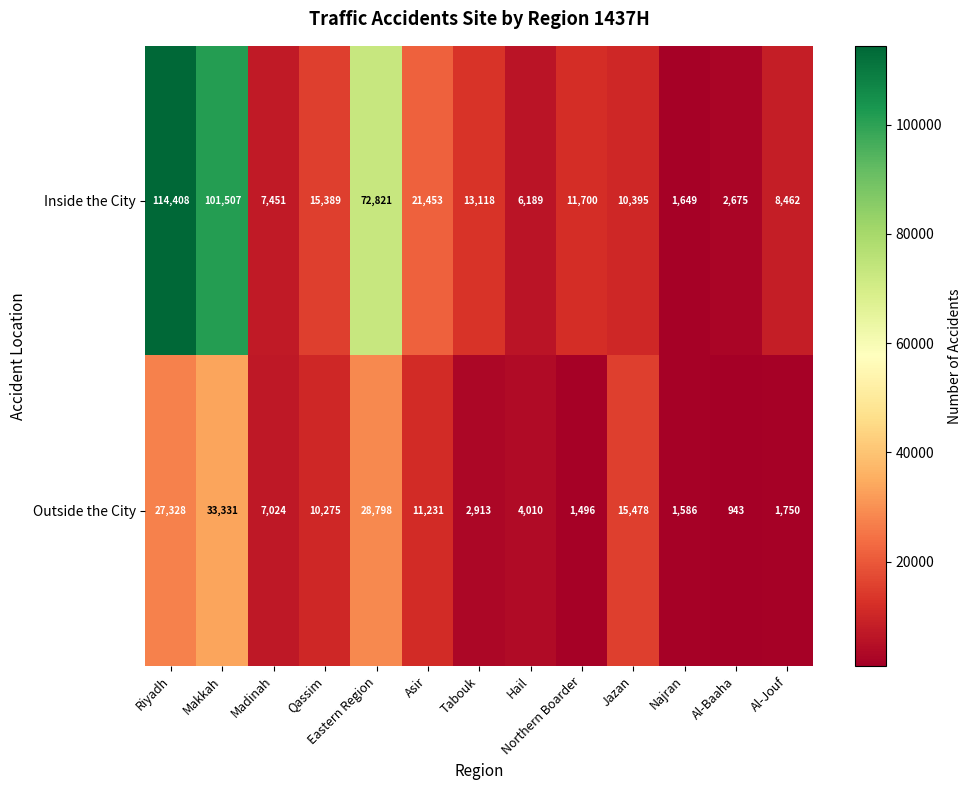

What is the sum of all Inside the City values?

387217